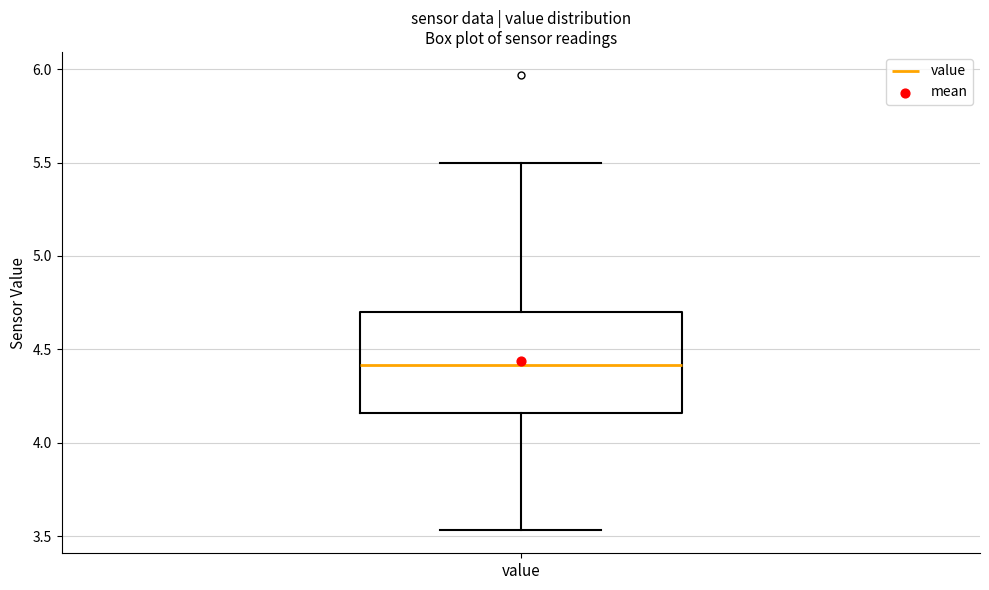

Transcribe this box plot: give where the median line is, the range the box spans, and where the two whiskers end, as read against the y-axis. The values are not printed on the chart, so give them approximately, as read against the axis.

median 4.40, box 4.15 to 4.70, whiskers 3.55 to 5.50